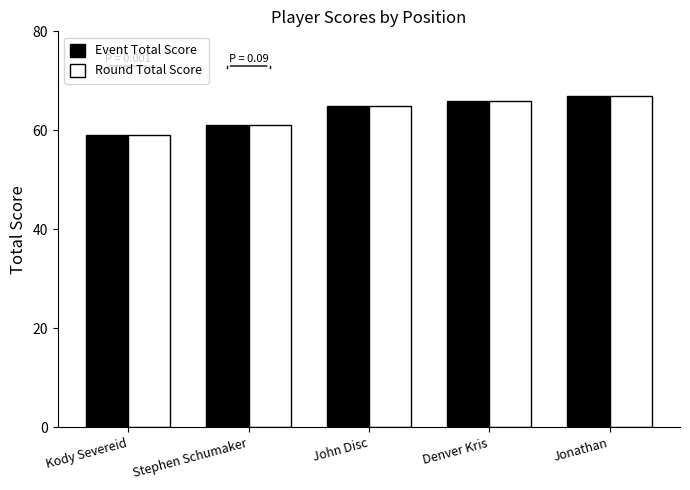

What position from the left is Jonathan?

5